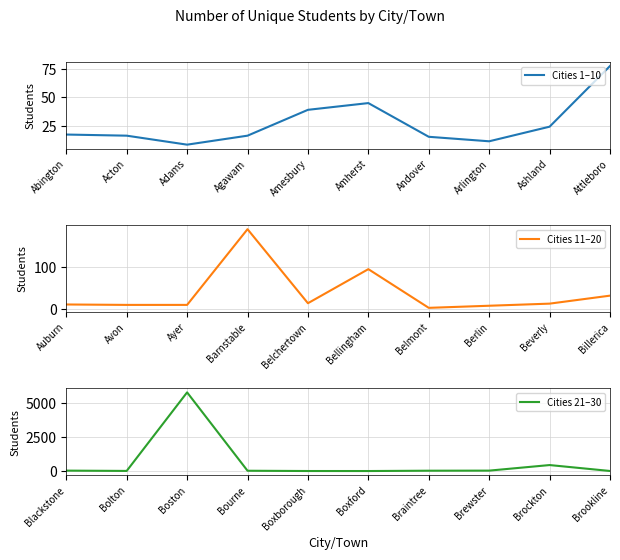

What is the approximate value of Cities 1–10 at Adams, to the nearest 5?

10